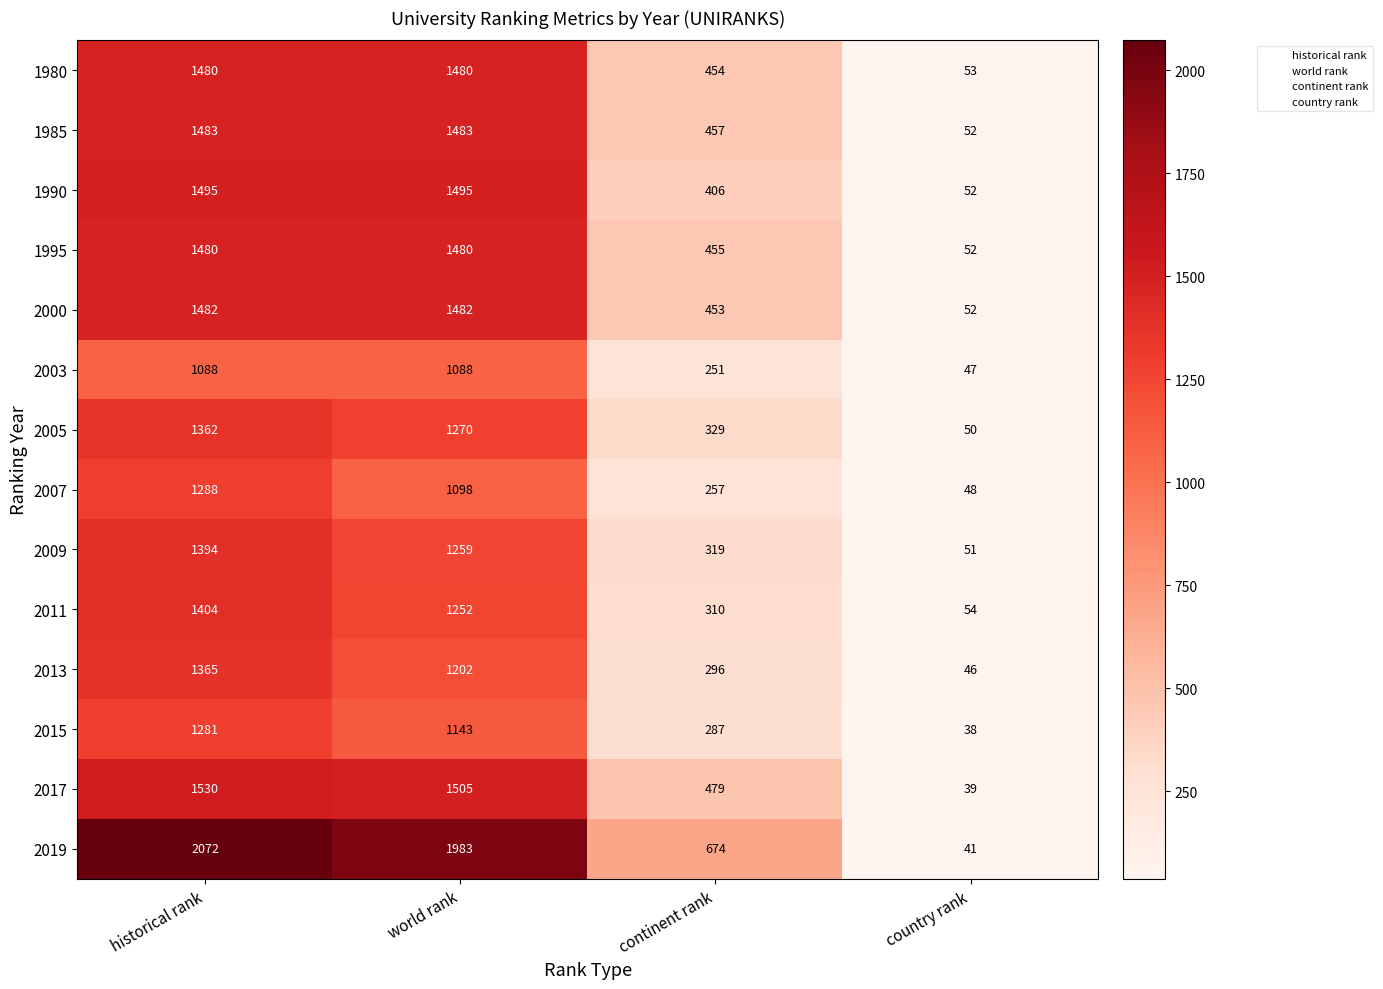

What is the sum of all 1980 values?

3467